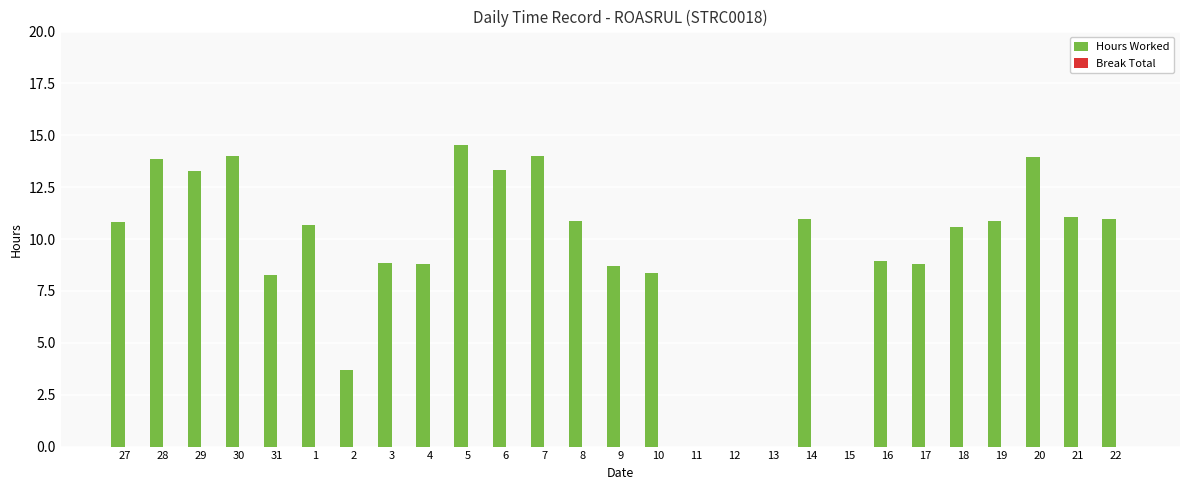

What is the sum of all values?

248.1